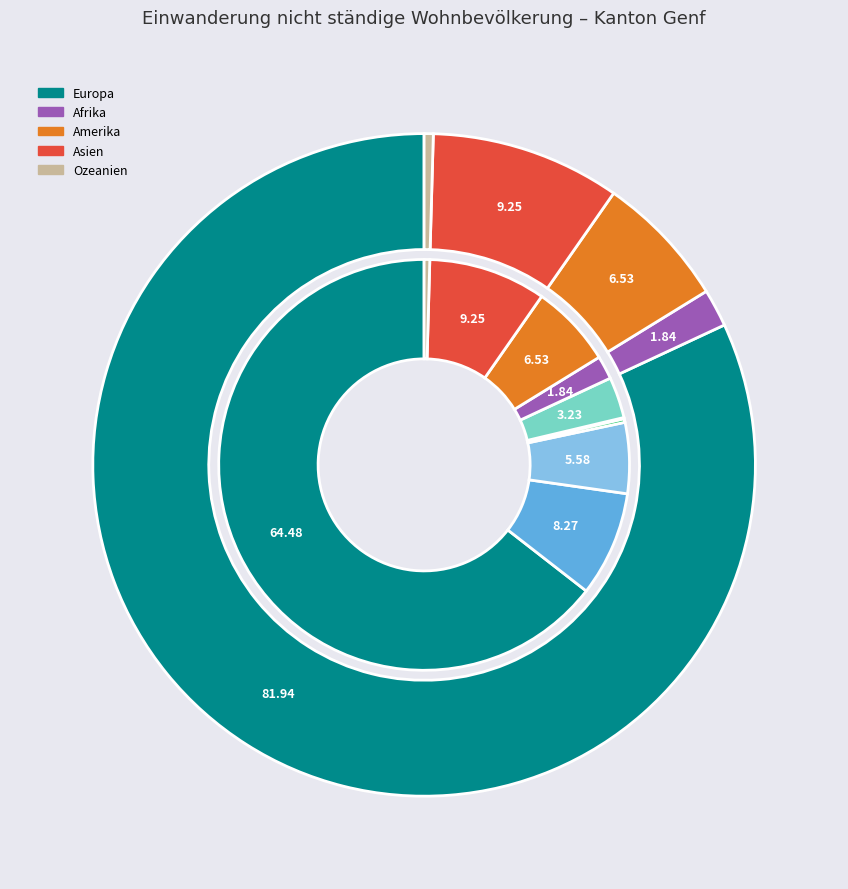

What percentage is the Europa slice, to the nearest percent?

82%